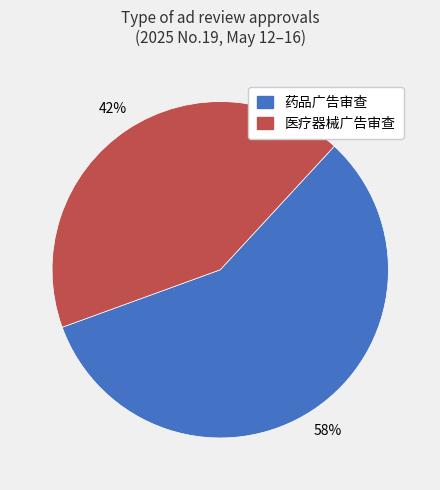

Which category has the biggest portion of the pie?

药品广告审查